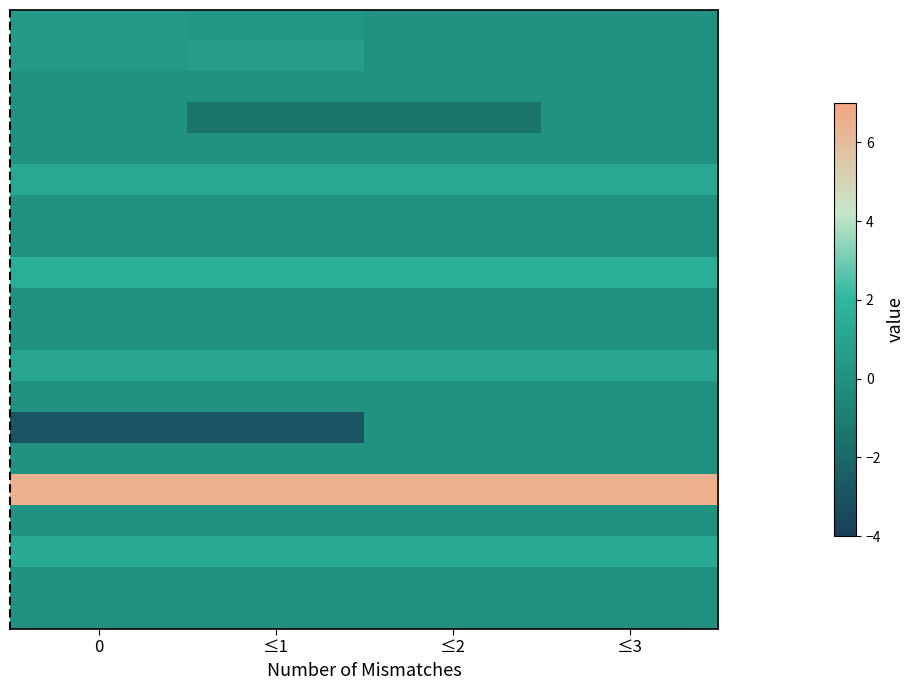

At which category is the sum across all series the highest?

≤3